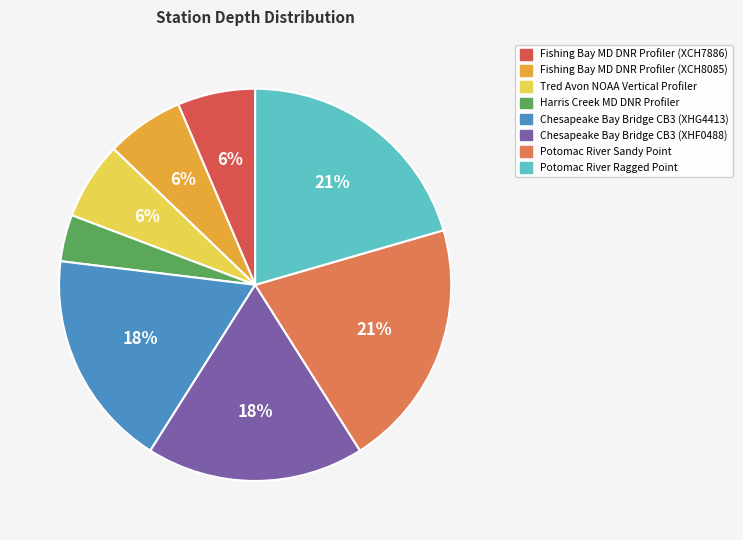

Do Tred Avon NOAA Vertical Profiler and Potomac River Ragged Point together represent more than half of the pie?

No